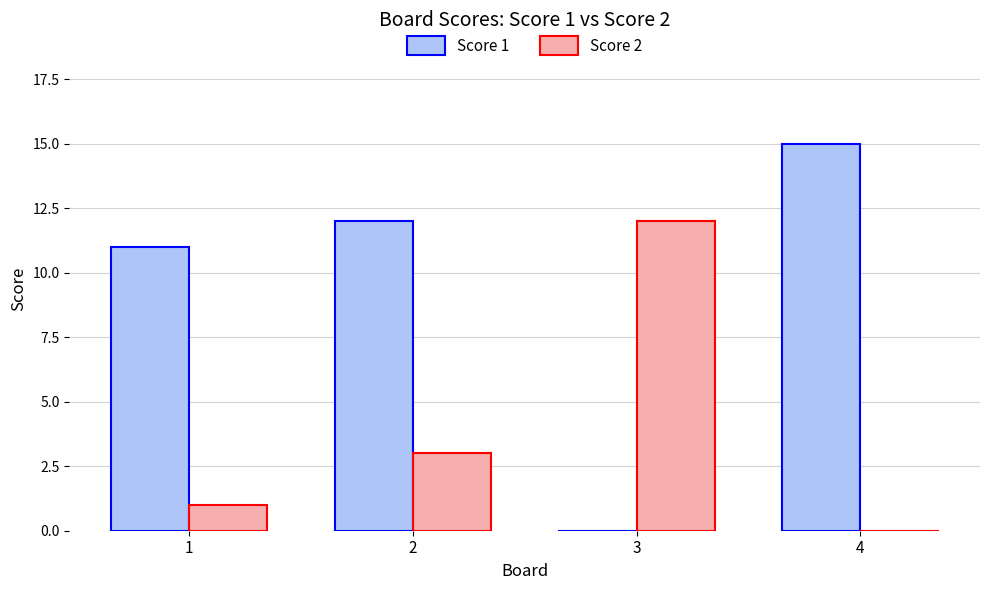

Is it true that Score 1 equals 7 at 4?

False